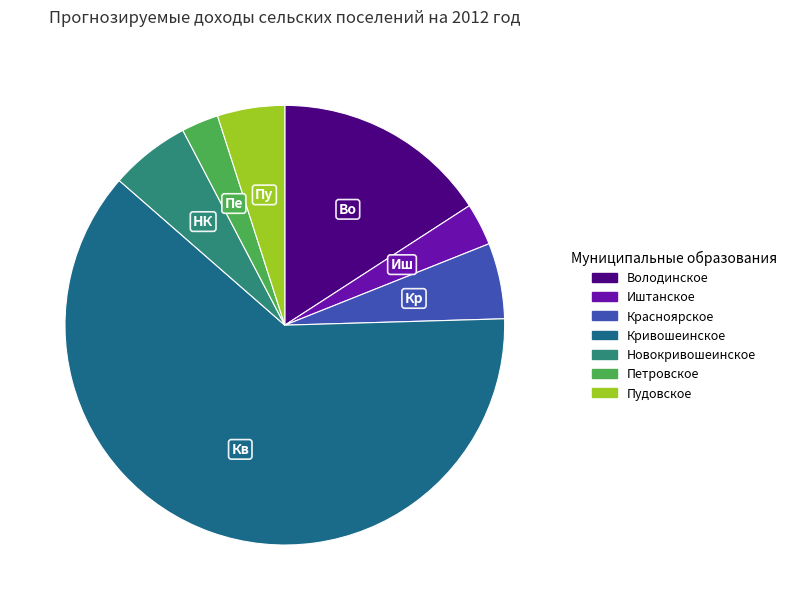

How many segments does this pie chart have?

7